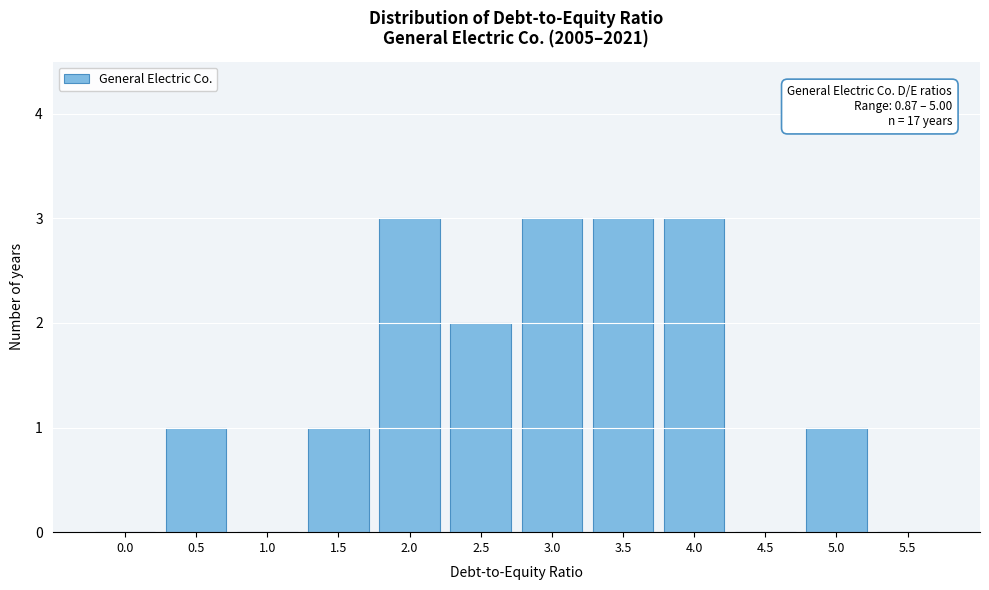

Reading left to right, list all the values displayed in this chart.

0.0=0	0.5=1	1.0=0	1.5=1	2.0=3	2.5=2	3.0=3	3.5=3	4.0=3	4.5=0	5.0=1	5.5=0